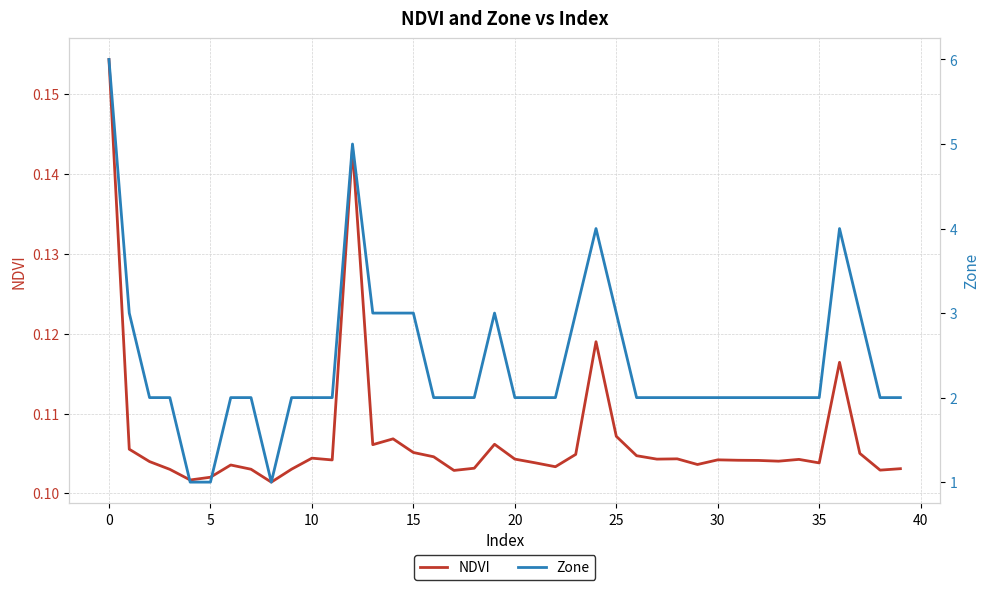

What is the label of the 16th point from the left?

15